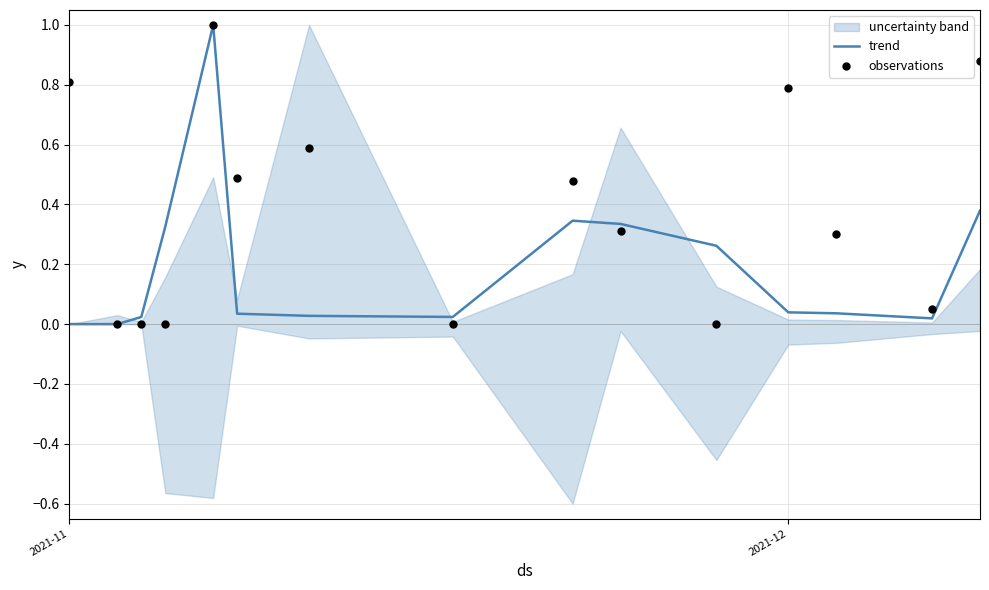

Is it true that trend equals 0.0 at 2021-11?

True